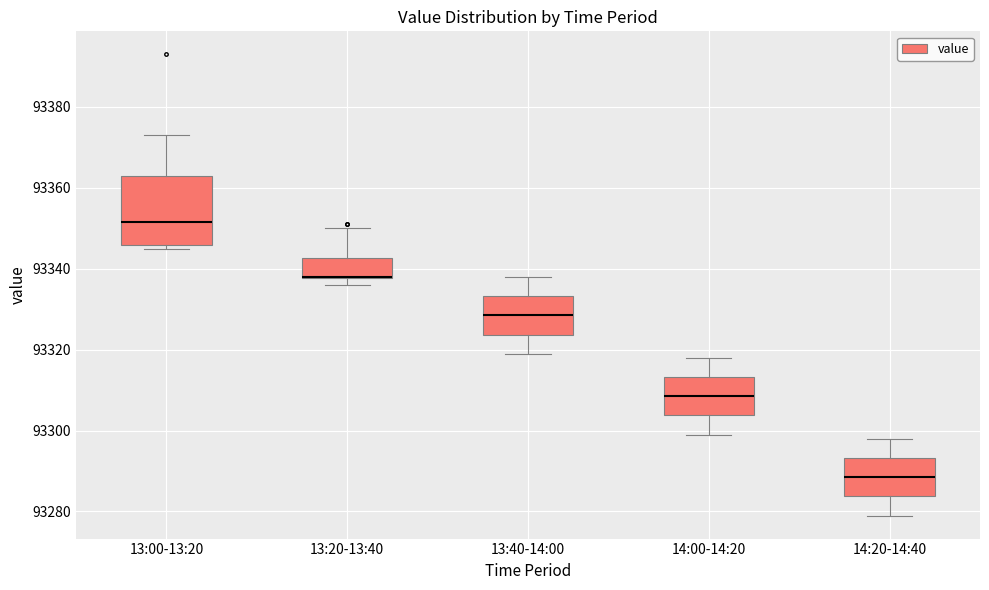

Reading left to right, read every box against the y-axis: the position of its median line, the range the box covers, and the ends of its whiskers. The values are not printed on the chart, so give them approximately, as read against the axis.

13:00-13:20: median 93352, box 93346 to 93364, whiskers 93346 (just below the box's lower edge) to 93374
13:20-13:40: median 93338 (drawn on the box's lower edge), box 93338 to 93342, whiskers 93336 to 93350
13:40-14:00: median 93328, box 93324 to 93334, whiskers 93320 to 93338
14:00-14:20: median 93308, box 93304 to 93314, whiskers 93300 to 93318
14:20-14:40: median 93288, box 93284 to 93294, whiskers 93280 to 93298